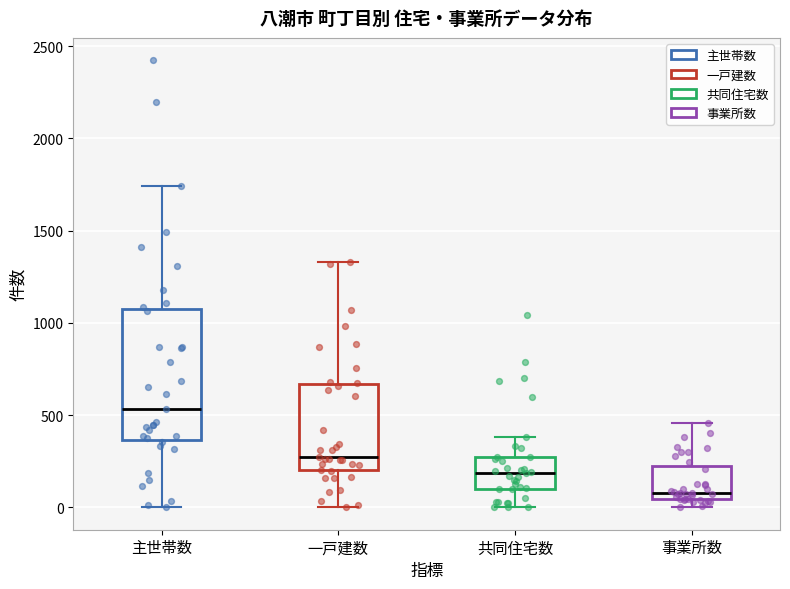

Reading left to right, transcribe this box plot: for each box, give where its median line is, the range the box spans, and where its two whiskers end, as read against the y-axis. The values are not printed on the chart, so give them approximately, as read against the axis.

主世帯数: median 550, box 350 to 1100, whiskers 0 to 1750
一戸建数: median 250, box 200 to 650, whiskers 0 to 1350
共同住宅数: median 200, box 100 to 250, whiskers 0 to 400
事業所数: median 100, box 50 to 250, whiskers 0 to 450